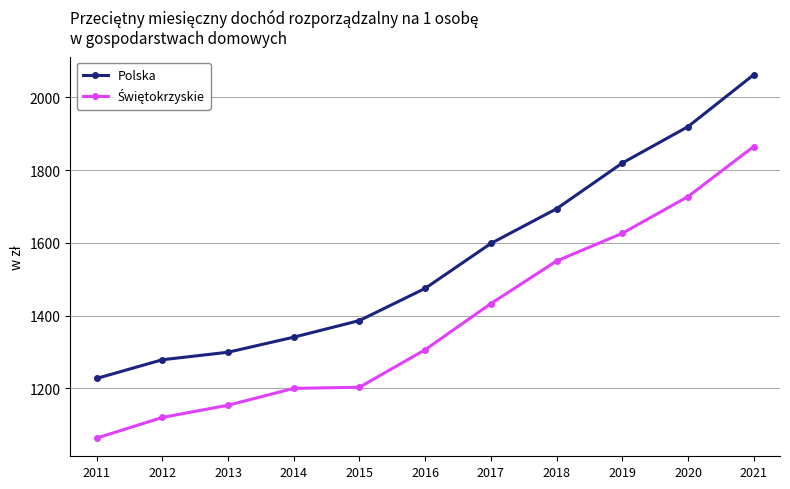

The value of Polska at 2012 is 749.6. True or false?

False